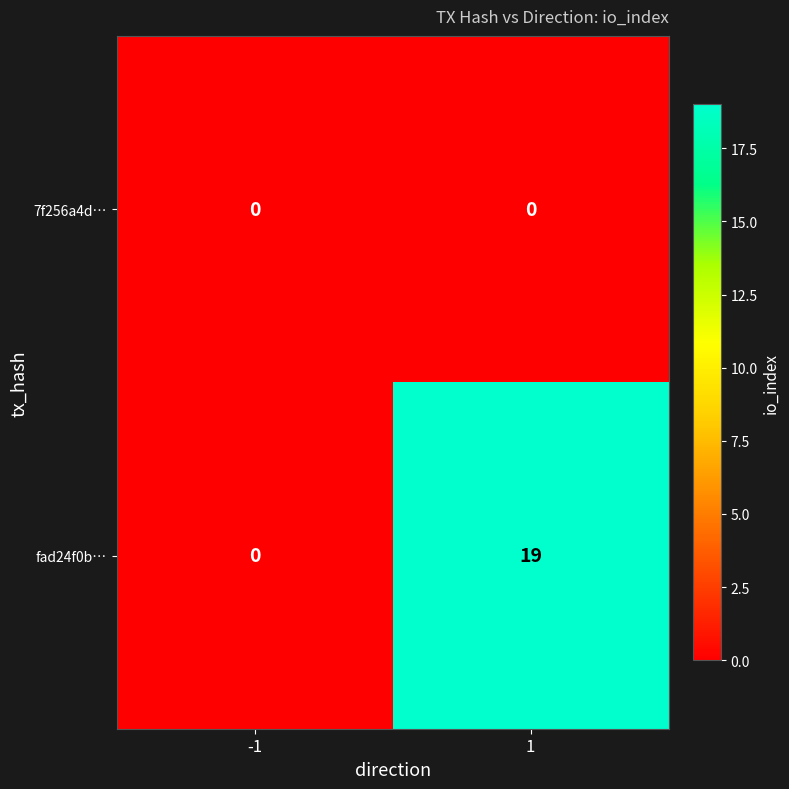

List the series in order of their overall mean, lowest first.

7f256a4d…, fad24f0b…